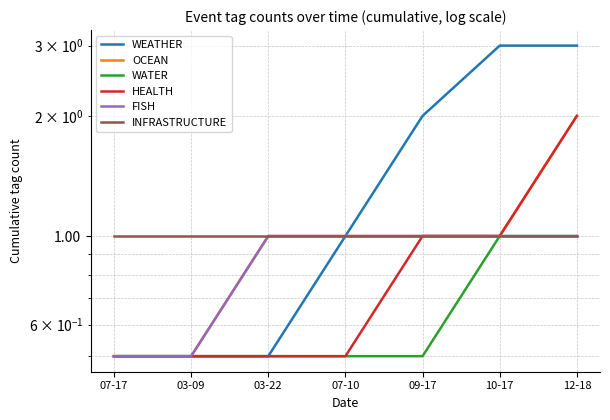

Reading left to right, extract all data points from this chart.

WEATHER: 0.5	0.5	0.5	1.0	2.0	3.0	3.0
OCEAN: 0.5	0.5	1.0	1.0	1.0	1.0	2.0
WATER: 0.5	0.5	0.5	0.5	0.5	1.0	1.0
HEALTH: 0.5	0.5	0.5	0.5	1.0	1.0	2.0
FISH: 0.5	0.5	1.0	1.0	1.0	1.0	1.0
INFRASTRUCTURE: 1.0	1.0	1.0	1.0	1.0	1.0	1.0